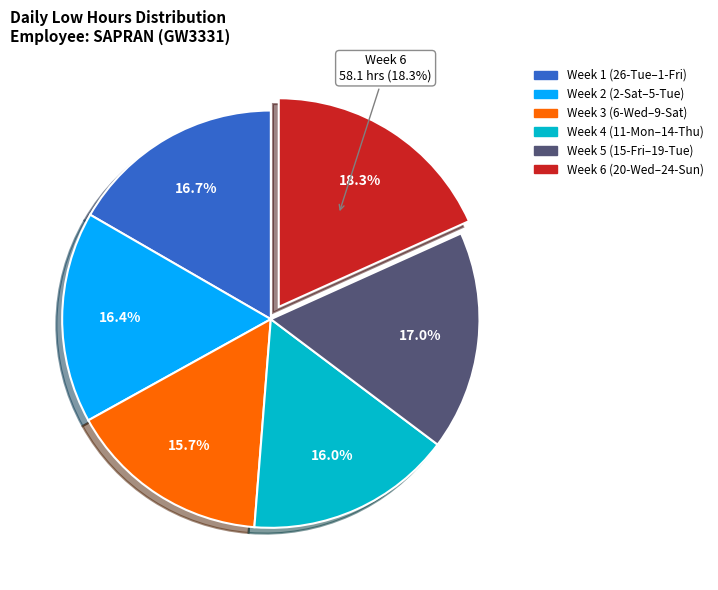

Does any single category account for the majority?

No